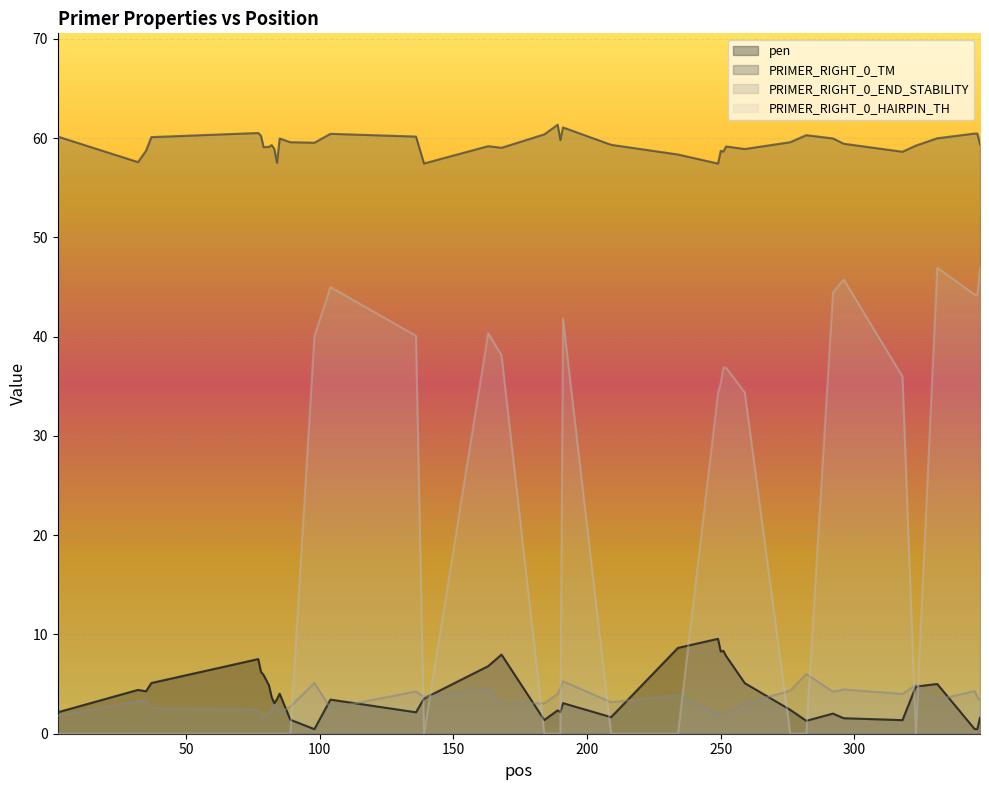

At which label does PRIMER_RIGHT_0_HAIRPIN_TH reach its minimum?

2